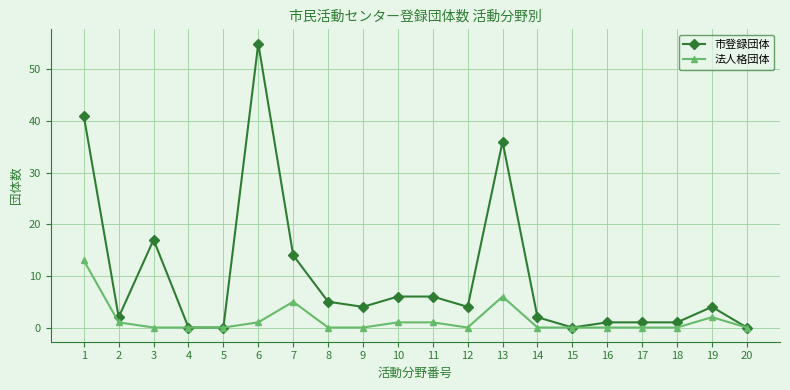

What is the sum of all 市登録団体 values?

199